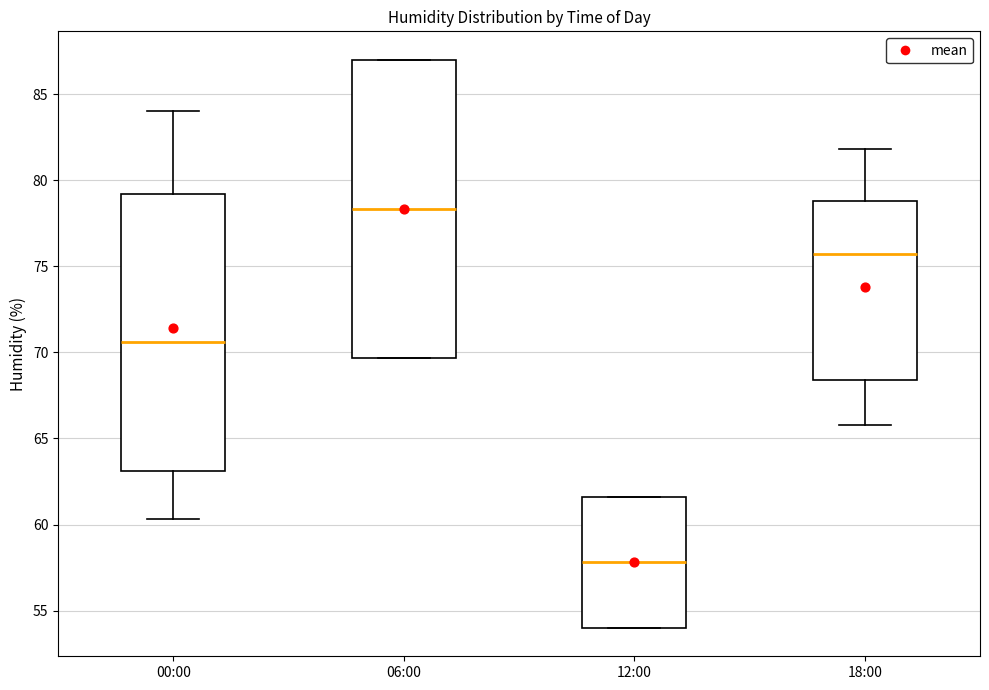

Which box's median line is the lowest?

12:00